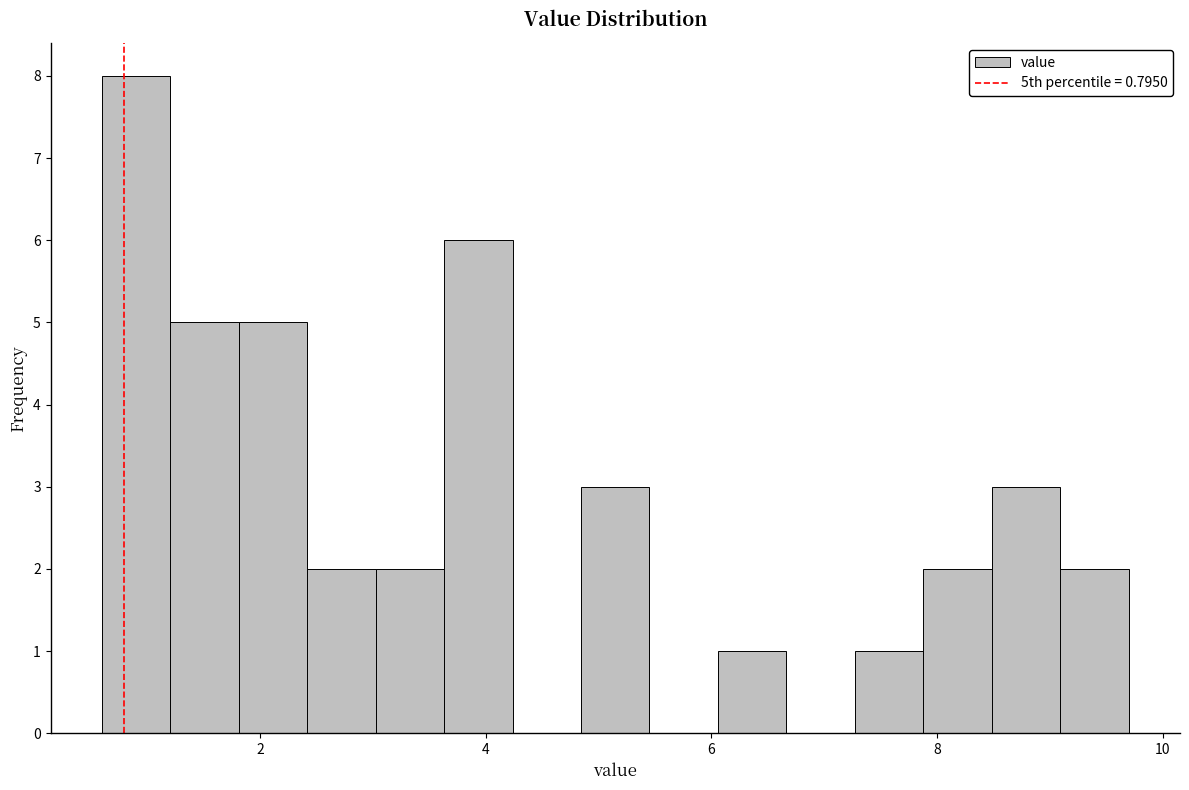

Read against the x-axis, roughly where is the centre of the tallest bar?

1.0